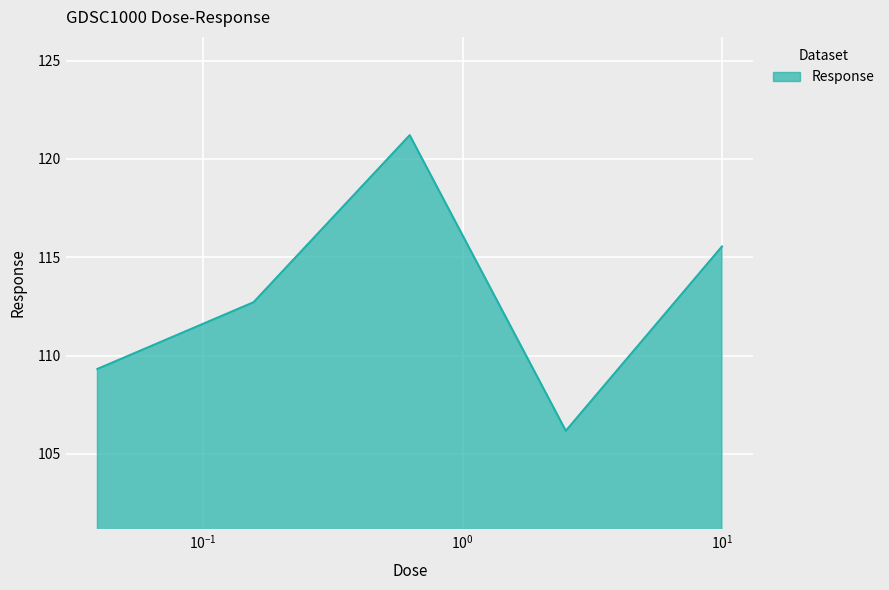

How many lines are shown in the chart?

1